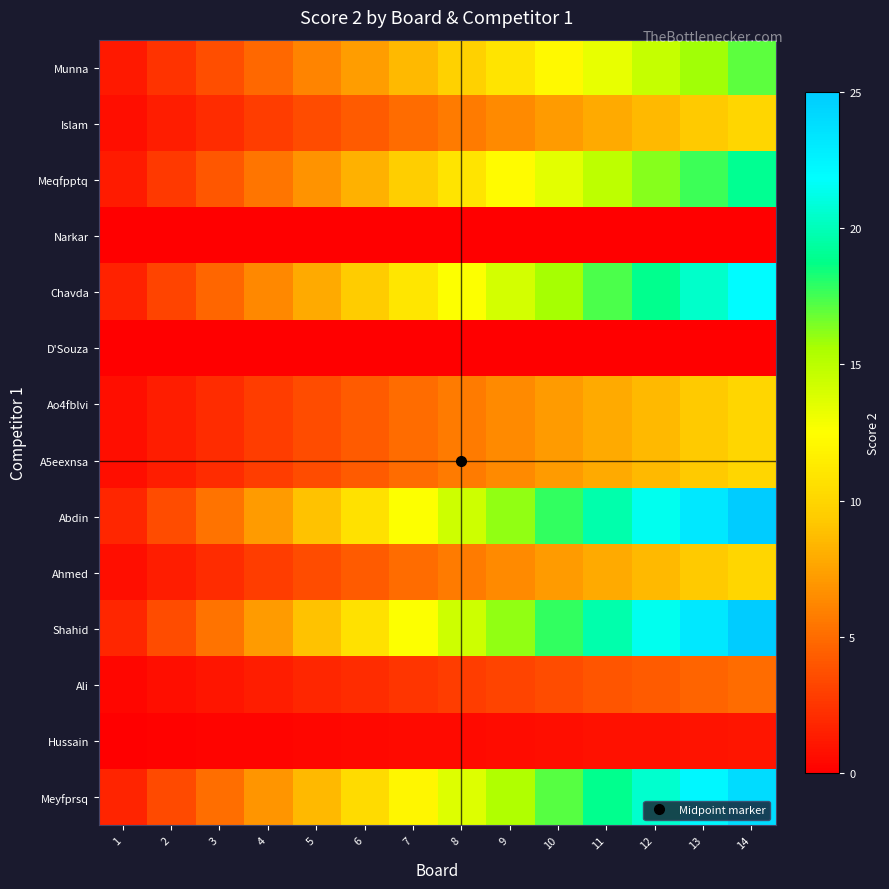

What is the difference between the highest and lowest values at 9?

16.1